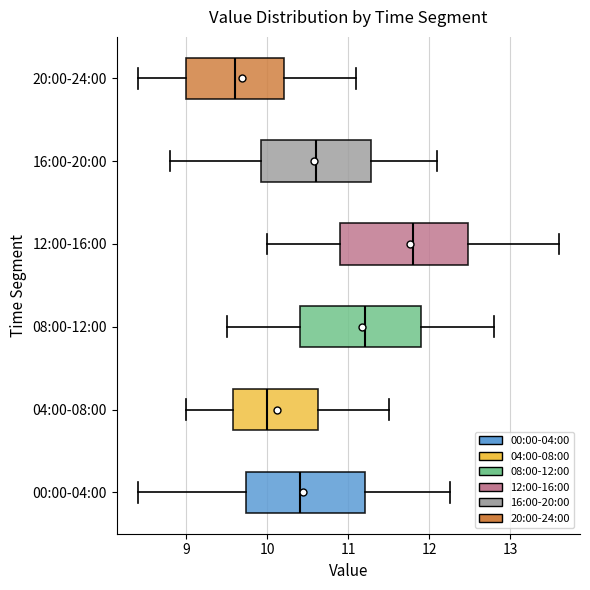

Reading bottom to top, read every box against the x-axis: the position of its median line, the range the box covers, and the ends of its whiskers. The values are not printed on the chart, so give them approximately, as read against the axis.

00:00-04:00: median 10.4, box 9.7 to 11.2, whiskers 8.4 to 12.3
04:00-08:00: median 10.0, box 9.6 to 10.6, whiskers 9.0 to 11.5
08:00-12:00: median 11.2, box 10.4 to 11.9, whiskers 9.5 to 12.8
12:00-16:00: median 11.8, box 10.9 to 12.5, whiskers 10.0 to 13.6
16:00-20:00: median 10.6, box 9.9 to 11.3, whiskers 8.8 to 12.1
20:00-24:00: median 9.6, box 9.0 to 10.2, whiskers 8.4 to 11.1